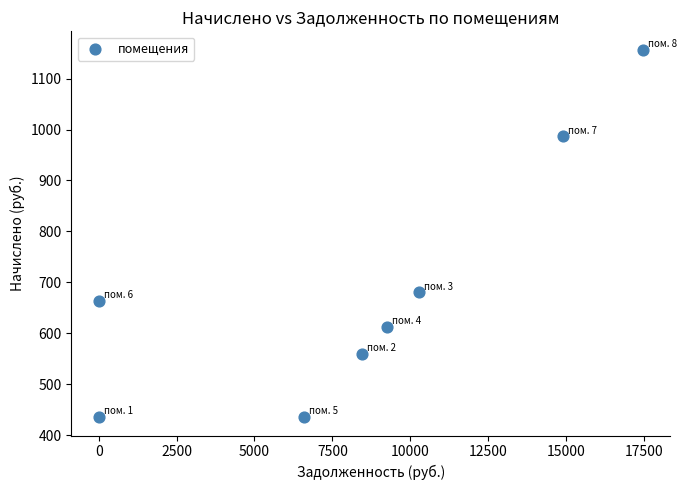

What Y value in the scatter plot is closest to 796?

680.4